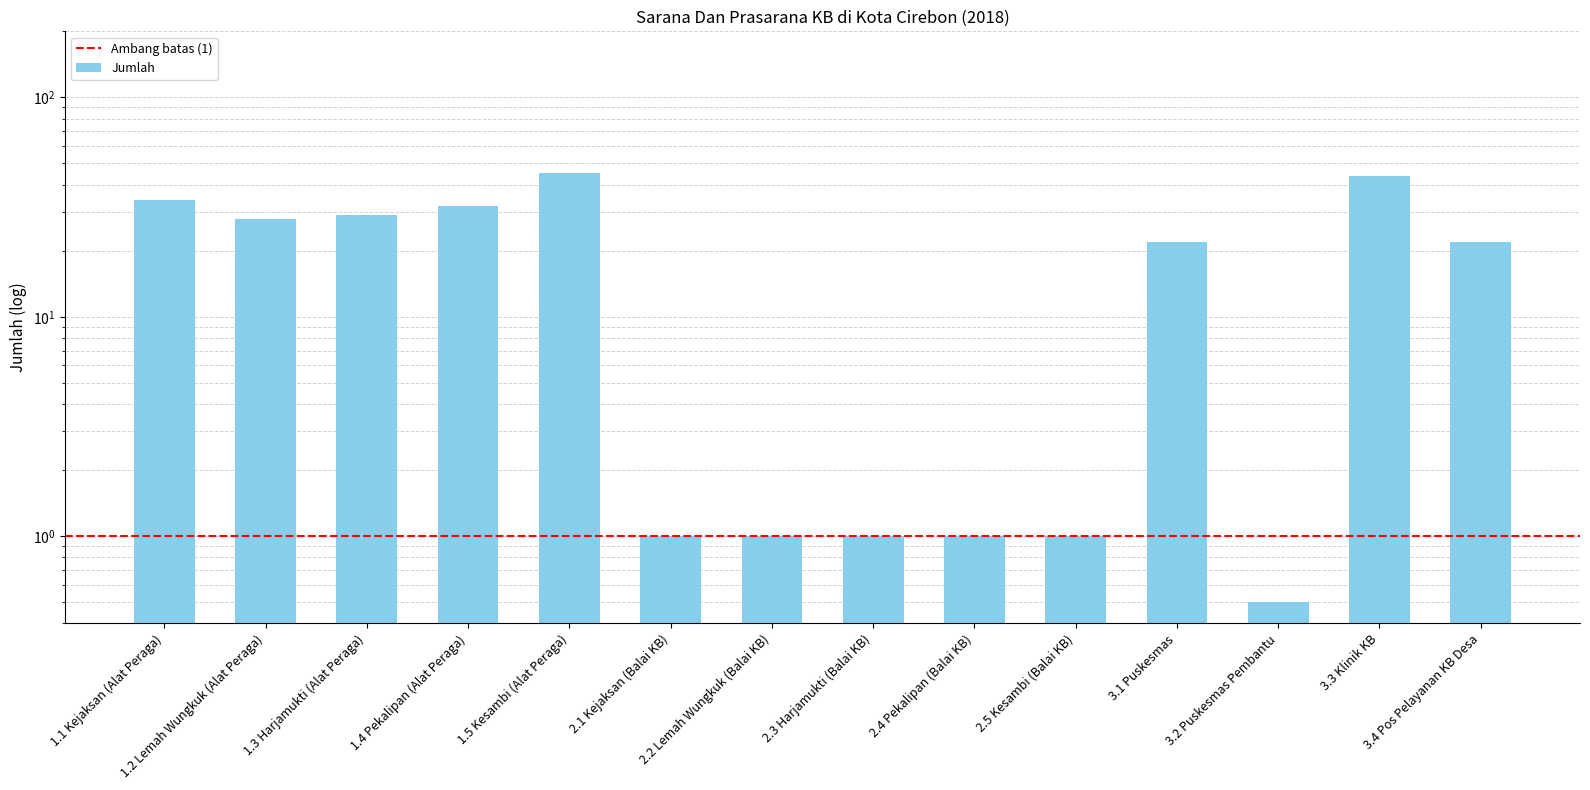

List the labels in order of value, smallest first.

3.2 Puskesmas Pembantu, 2.1 Kejaksan (Balai KB), 2.2 Lemah Wungkuk (Balai KB), 2.3 Harjamukti (Balai KB), 2.4 Pekalipan (Balai KB), 2.5 Kesambi (Balai KB), 3.1 Puskesmas, 3.4 Pos Pelayanan KB Desa, 1.2 Lemah Wungkuk (Alat Peraga), 1.3 Harjamukti (Alat Peraga), 1.4 Pekalipan (Alat Peraga), 1.1 Kejaksan (Alat Peraga), 3.3 Klinik KB, 1.5 Kesambi (Alat Peraga)